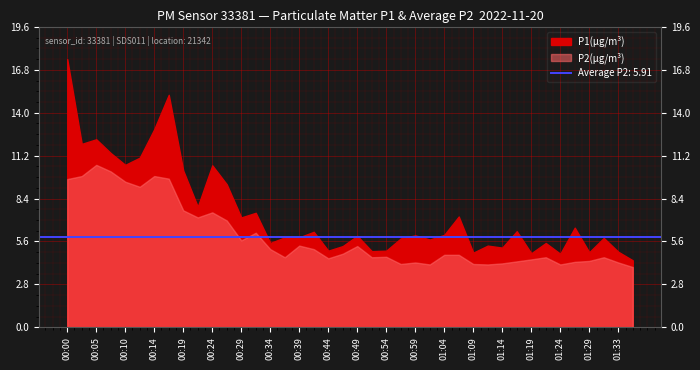

What is the average value of the P1 series?

7.5